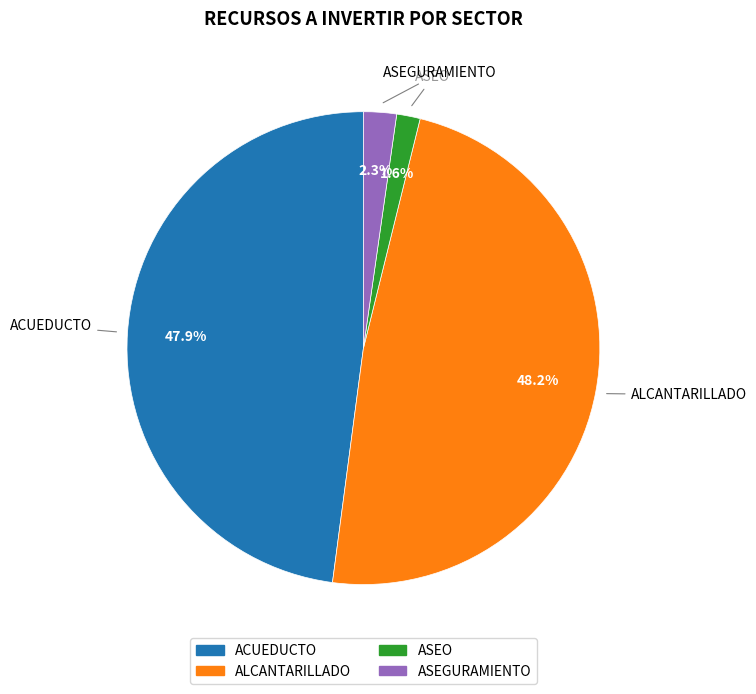

Does ACUEDUCTO account for over 50% of the chart?

No